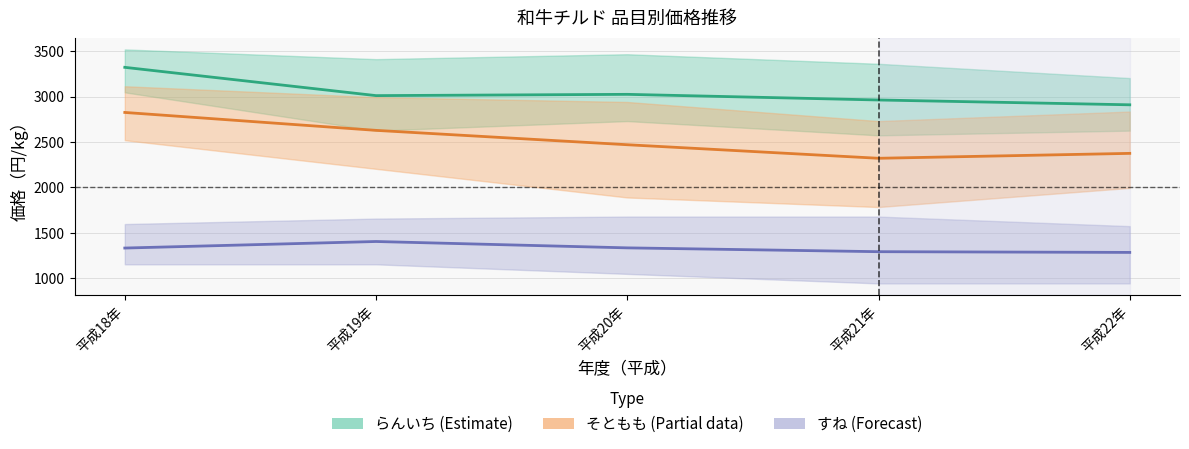

Reading left to right, list all the values displayed in this chart.

らんいち (Estimate): 3321	3010	3024	2962	2909
そともも (Partial): 2825	2628	2470	2321	2375
すね (Forecast): 1334	1406	1336	1294	1286